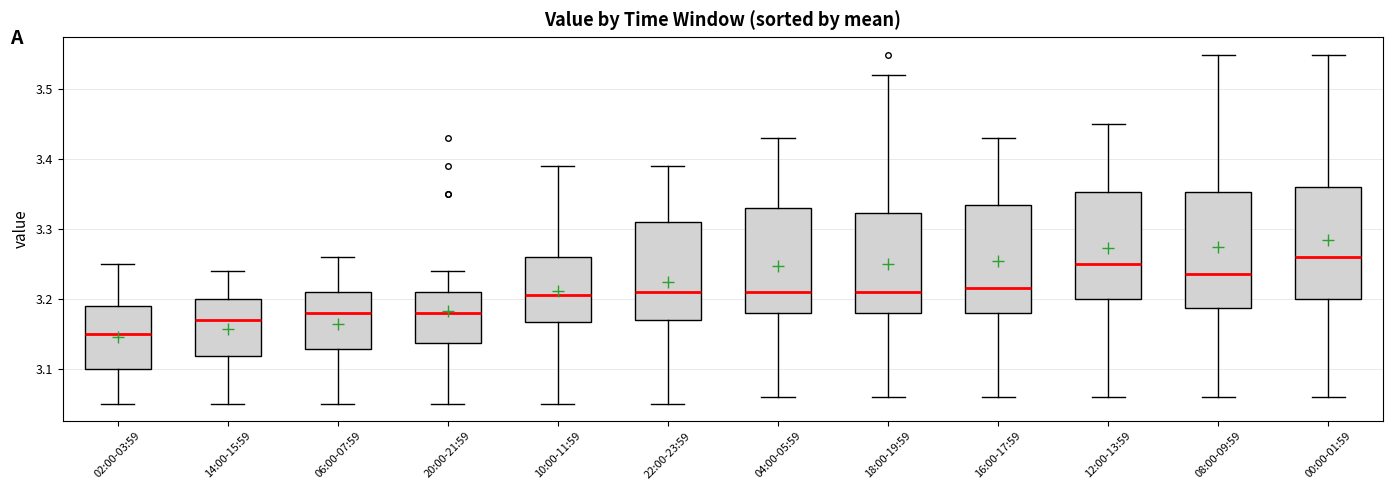

Reading left to right, transcribe this box plot: for each box, give where its median line is, the range the box spans, and where its two whiskers end, as read against the y-axis. The values are not printed on the chart, so give them approximately, as read against the axis.

02:00-03:59: median 3.15, box 3.10 to 3.19, whiskers 3.05 to 3.25
14:00-15:59: median 3.17, box 3.12 to 3.20, whiskers 3.05 to 3.24
06:00-07:59: median 3.18, box 3.13 to 3.21, whiskers 3.05 to 3.26
20:00-21:59: median 3.18, box 3.14 to 3.21, whiskers 3.05 to 3.24
10:00-11:59: median 3.21, box 3.17 to 3.26, whiskers 3.05 to 3.39
22:00-23:59: median 3.21, box 3.17 to 3.31, whiskers 3.05 to 3.39
04:00-05:59: median 3.21, box 3.18 to 3.33, whiskers 3.06 to 3.43
18:00-19:59: median 3.21, box 3.18 to 3.32, whiskers 3.06 to 3.52
16:00-17:59: median 3.22, box 3.18 to 3.34, whiskers 3.06 to 3.43
12:00-13:59: median 3.25, box 3.20 to 3.35, whiskers 3.06 to 3.45
08:00-09:59: median 3.24, box 3.19 to 3.35, whiskers 3.06 to 3.55
00:00-01:59: median 3.26, box 3.20 to 3.36, whiskers 3.06 to 3.55